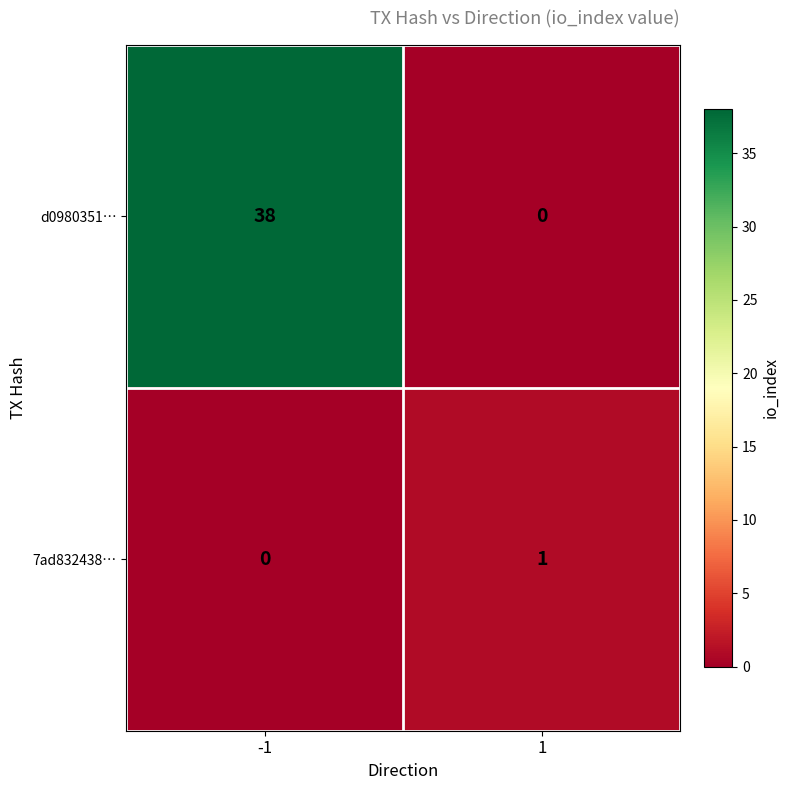

List the series in order of their overall mean, highest first.

d0980351…, 7ad832438…